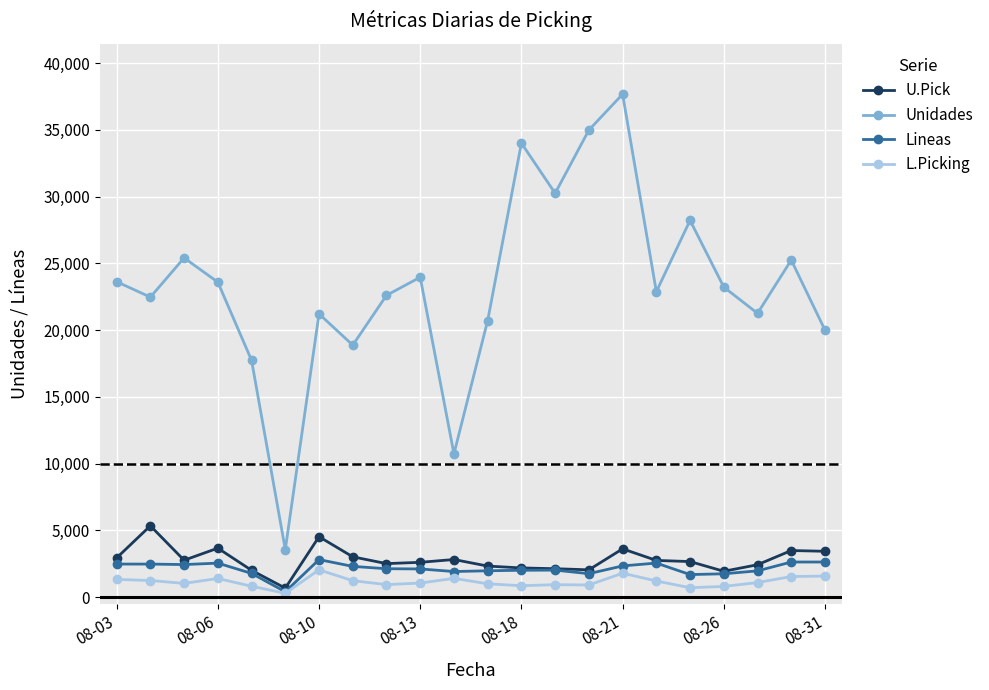

What is the minimum value for L.Picking?

289